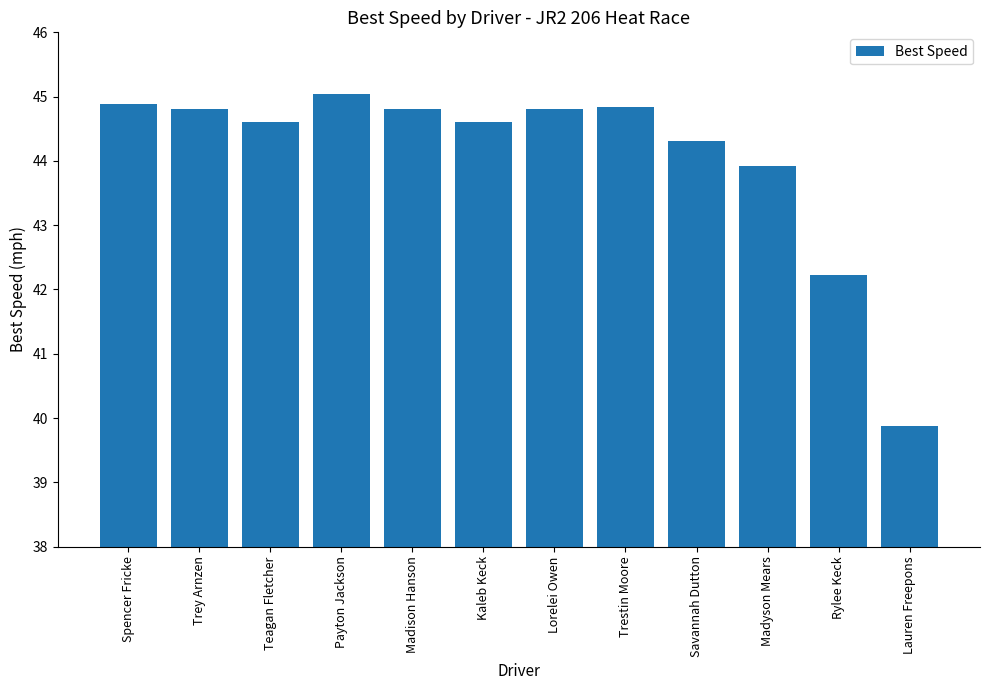

Is it true that the value at Madison Hanson is 69.3?

False